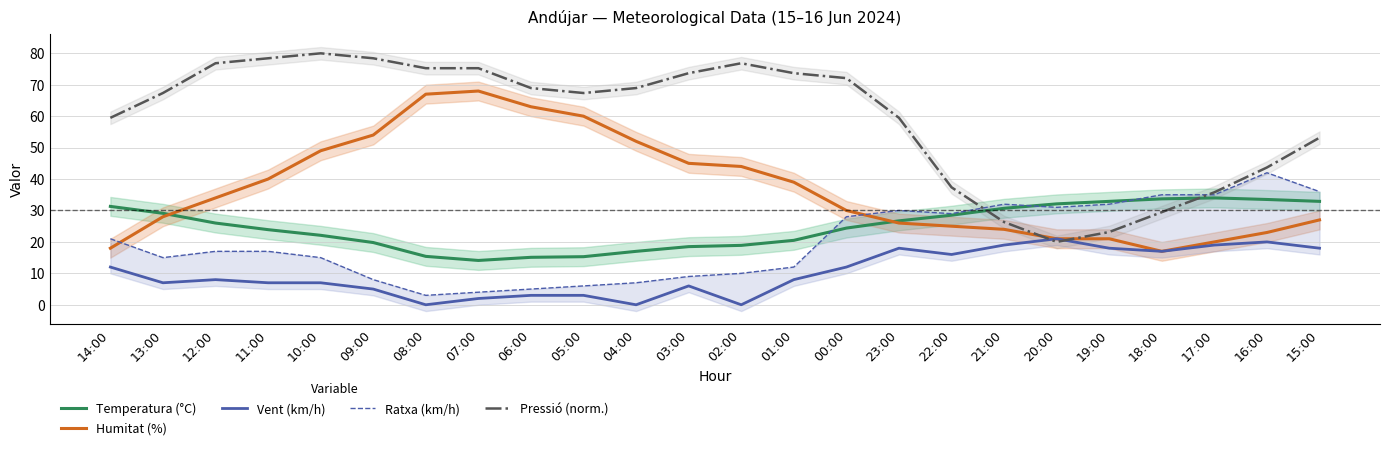

Which has a higher value, 12:00 or 05:00?

12:00